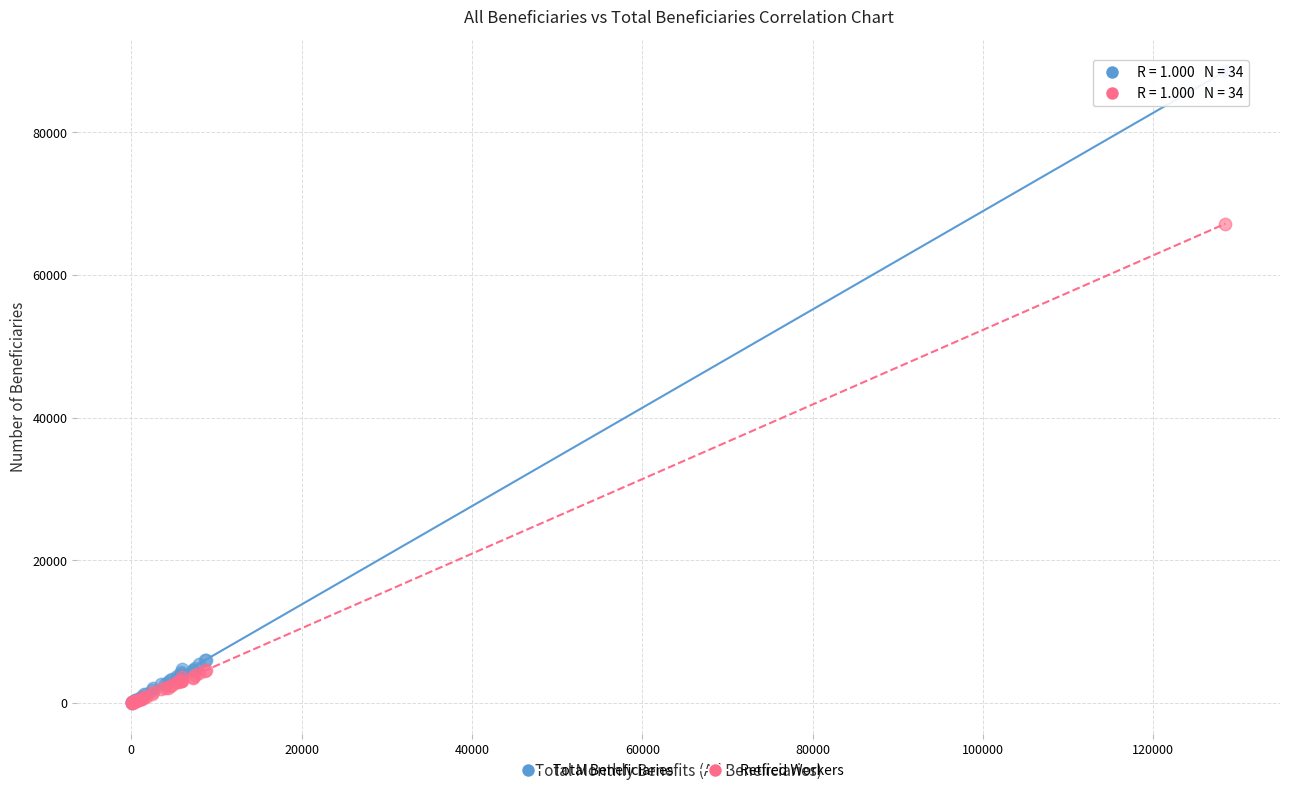

In the Total Beneficiaries series, what Y value is closest to 44330?

6070